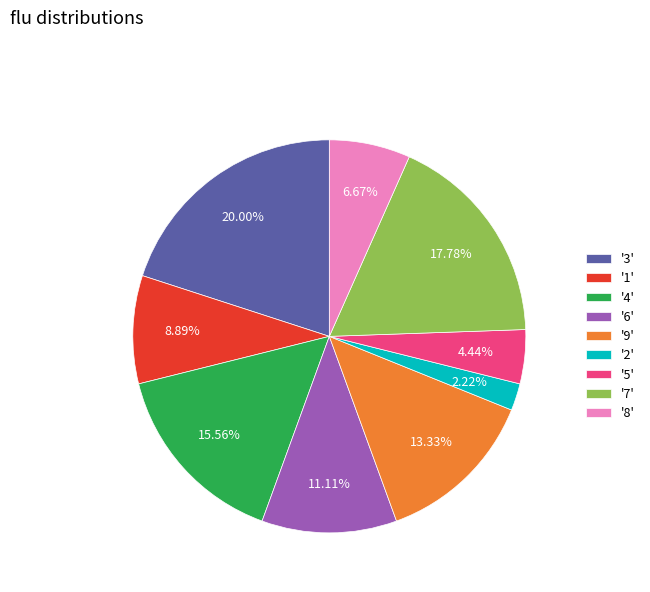

How many segments does this pie chart have?

9